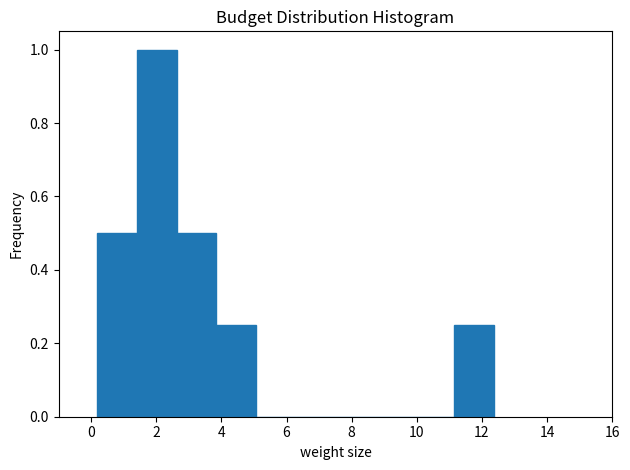

What is the height of the bar covering 0.2 to 1.4 on the x-axis? Neither the bar edges nor the heights are printed on the chart, so give them approximately, as read against the axes.

0.50